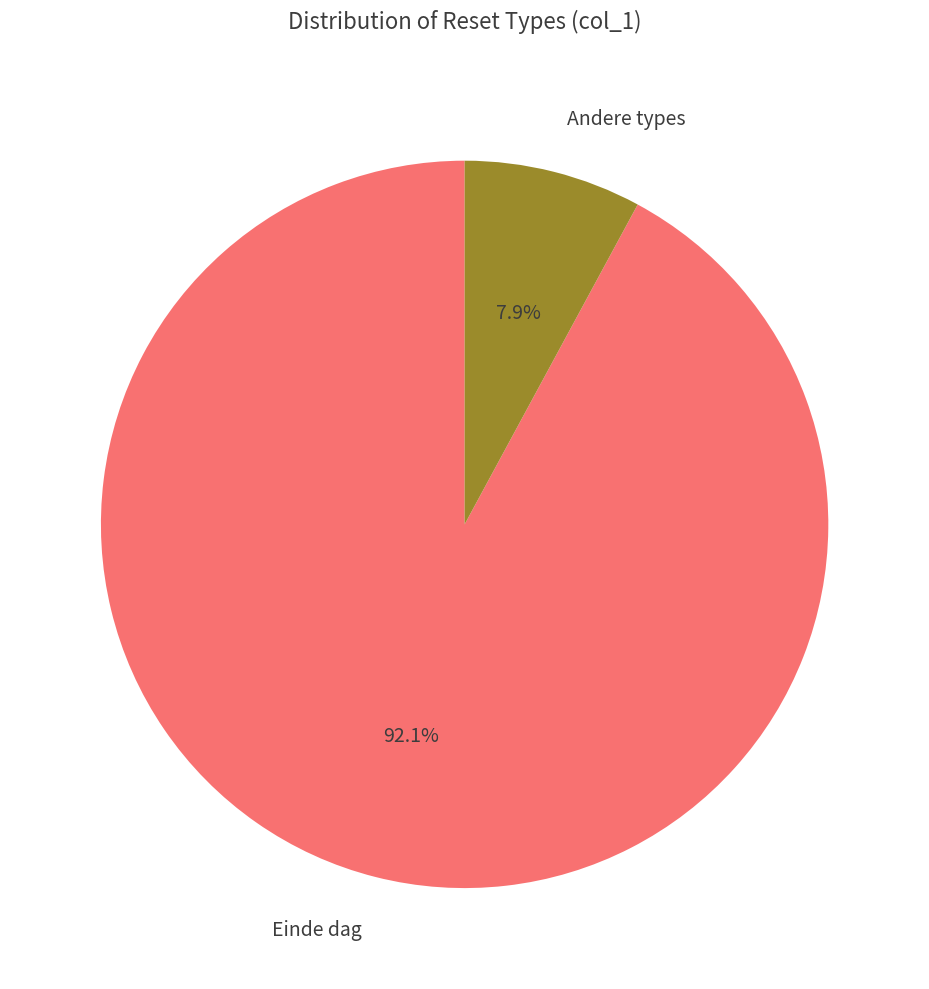

Does any single category account for the majority?

Yes